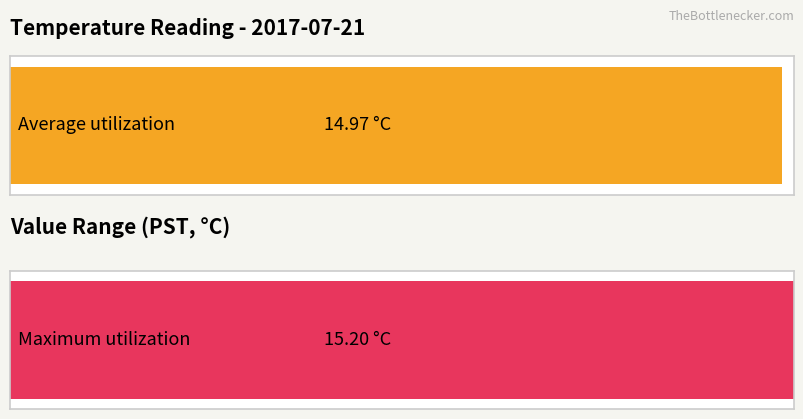

The value of Maximum utilization at 5 is 23.9. True or false?

False